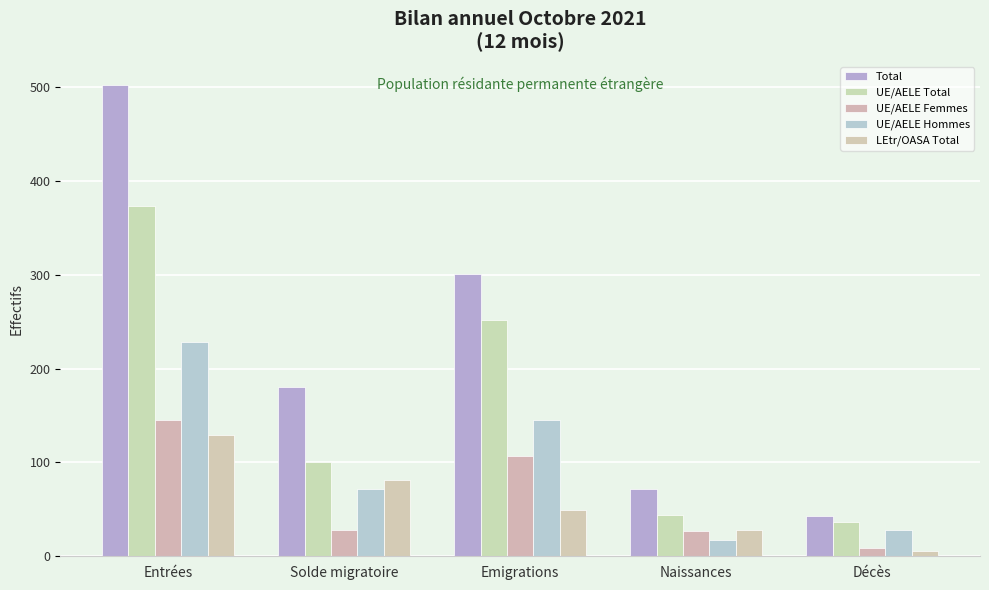

The Total series shows 29 at Décès. True or false?

False